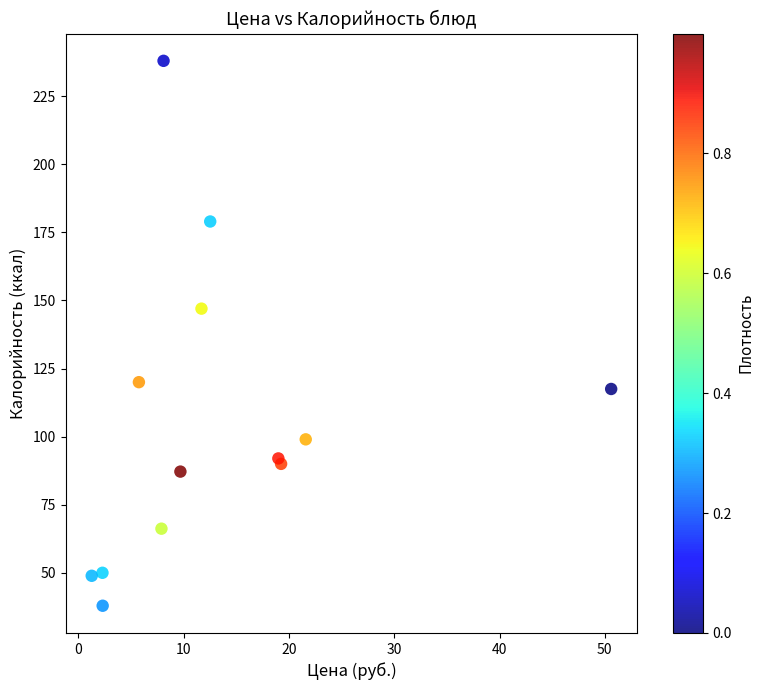

What Y value in the scatter plot is closest to 137?

147.0